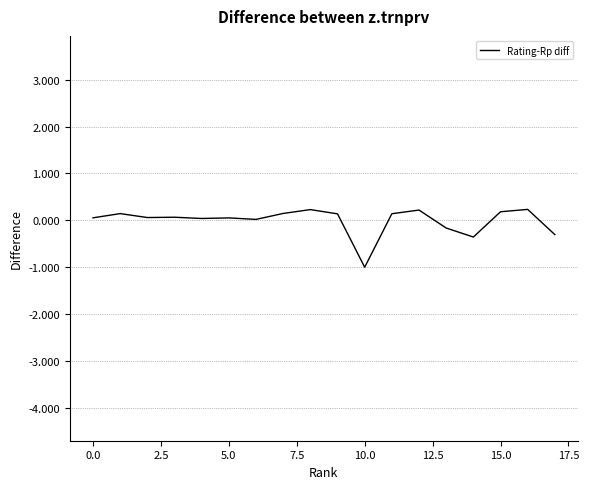

What is the sum of all values?

-0.1